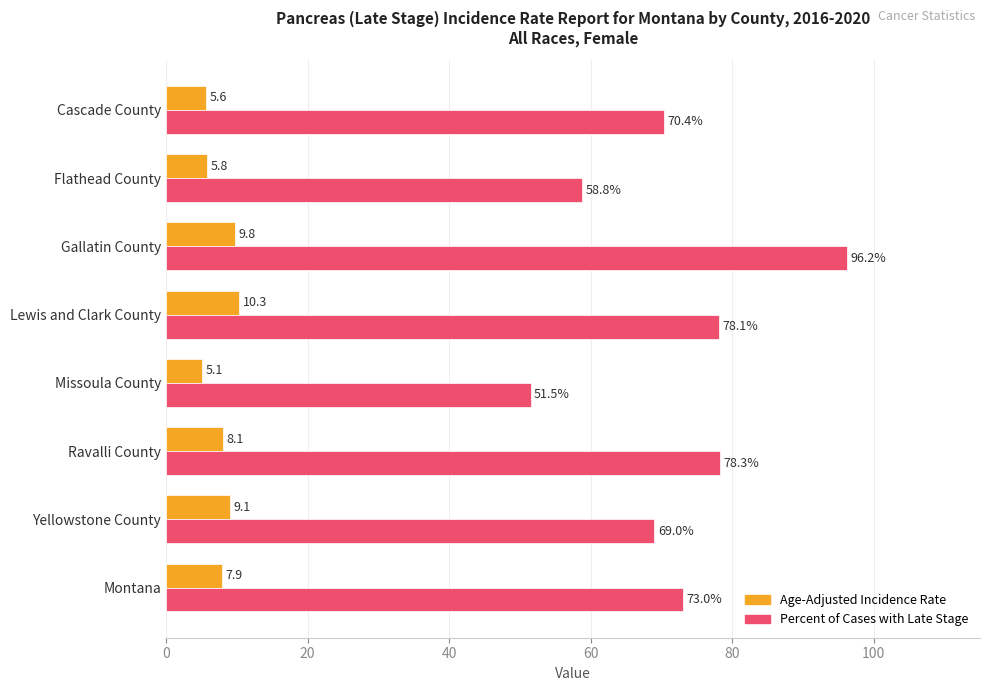

What is the difference between the maximum and minimum values in the Percent of Cases with Late Stage series?

44.7